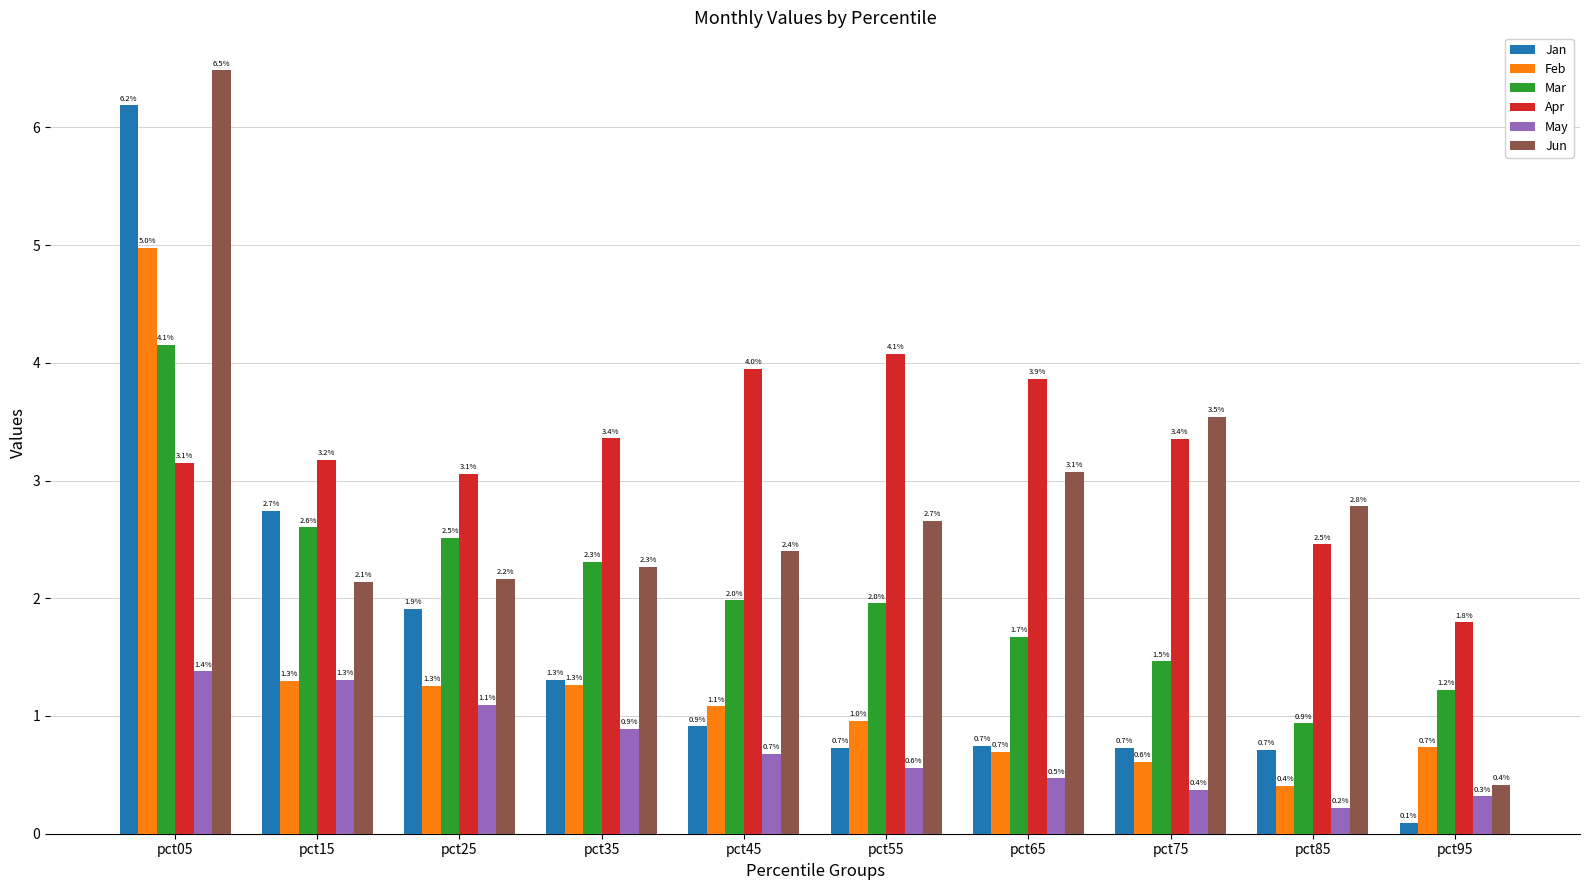

Reading right to left, list all the values displayed in this chart.

Jan: 0.1	0.7	0.7	0.7	0.7	0.9	1.3	1.9	2.7	6.2
Feb: 0.7	0.4	0.6	0.7	1.0	1.1	1.3	1.3	1.3	5.0
Mar: 1.2	0.9	1.5	1.7	2.0	2.0	2.3	2.5	2.6	4.1
Apr: 1.8	2.5	3.4	3.9	4.1	4.0	3.4	3.1	3.2	3.1
May: 0.3	0.2	0.4	0.5	0.6	0.7	0.9	1.1	1.3	1.4
Jun: 0.4	2.8	3.5	3.1	2.7	2.4	2.3	2.2	2.1	6.5